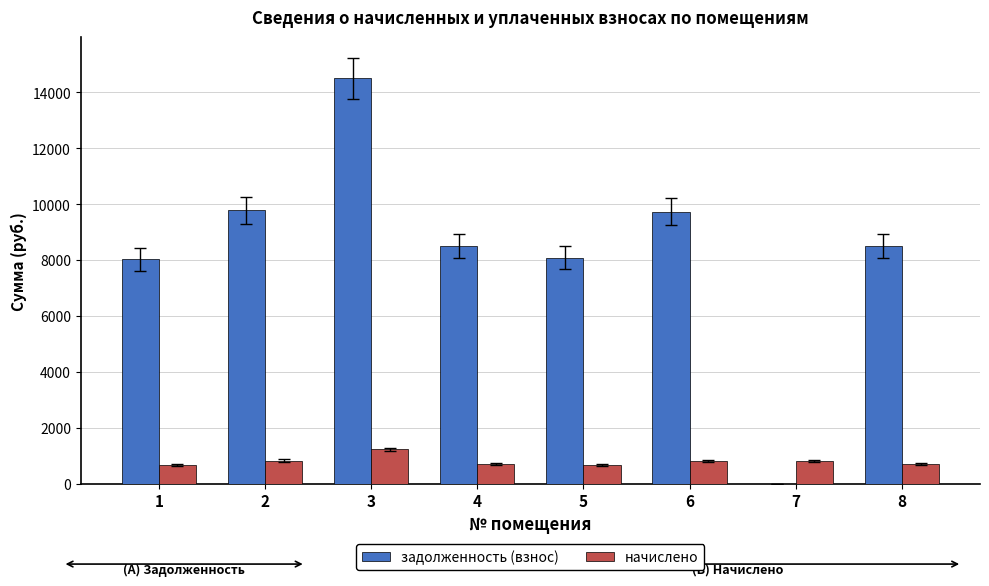

What is the average value of the начислено series?

810.4